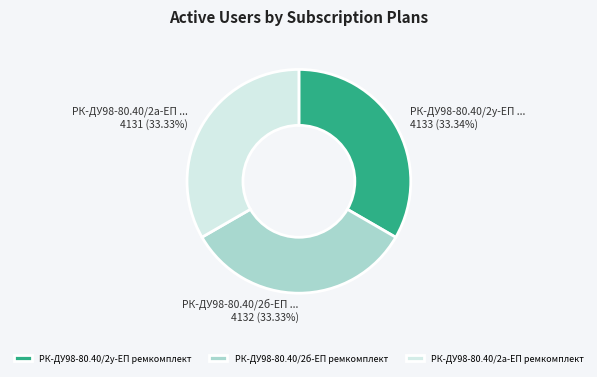

Does РК-ДУ98-80.40/2а-ЕП ремкомплект account for over 50% of the chart?

No